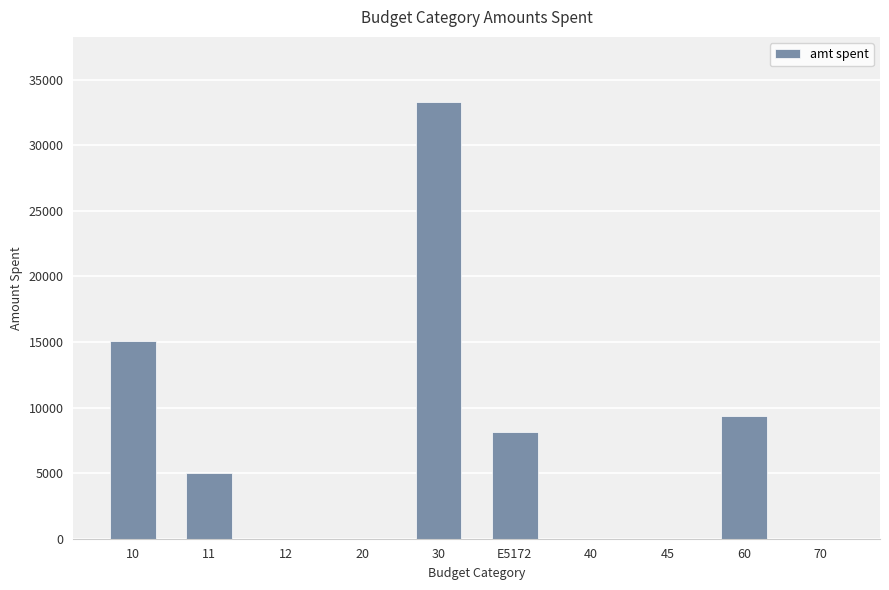

What is the greatest value displayed?

33274.7